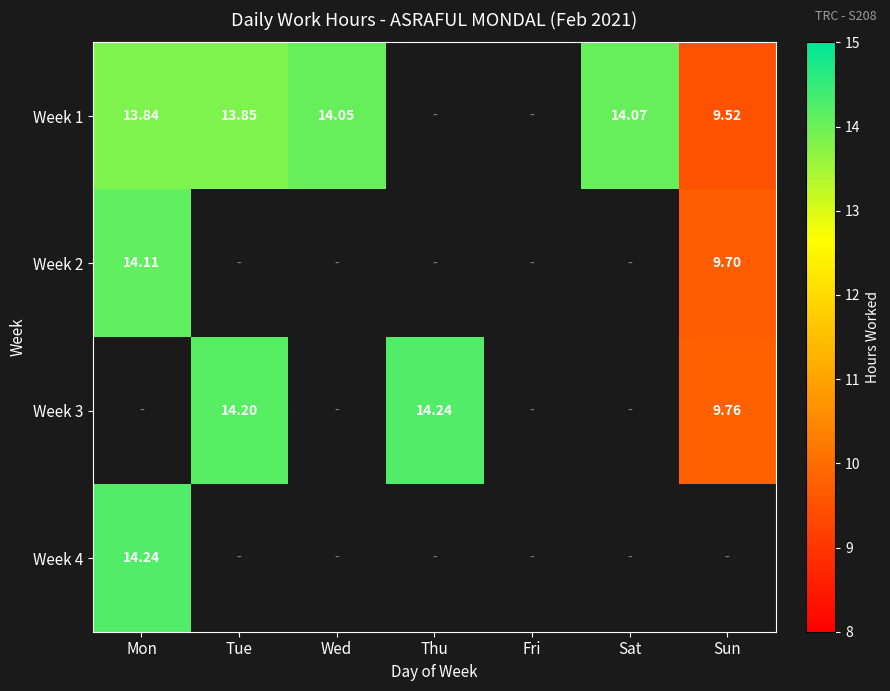

Between Sat and Thu, which is larger?

Thu